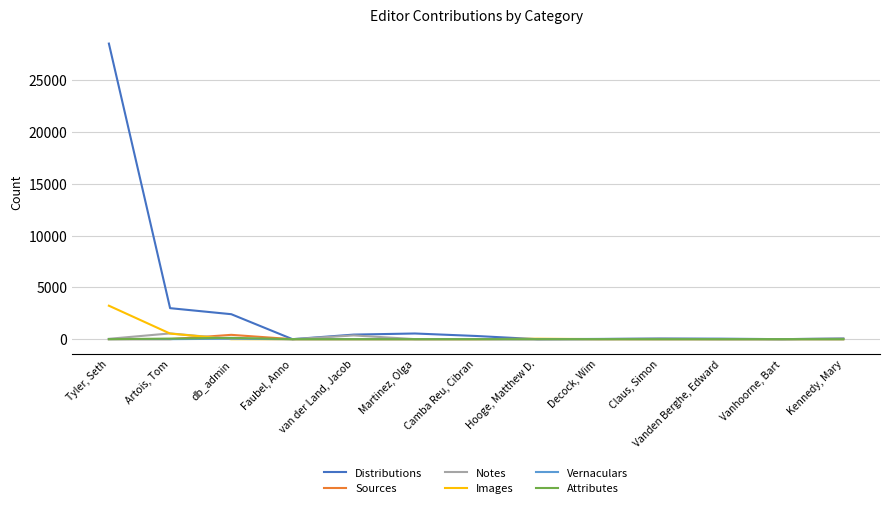

What are all the series names shown in the legend?

Distributions, Sources, Notes, Images, Vernaculars, Attributes